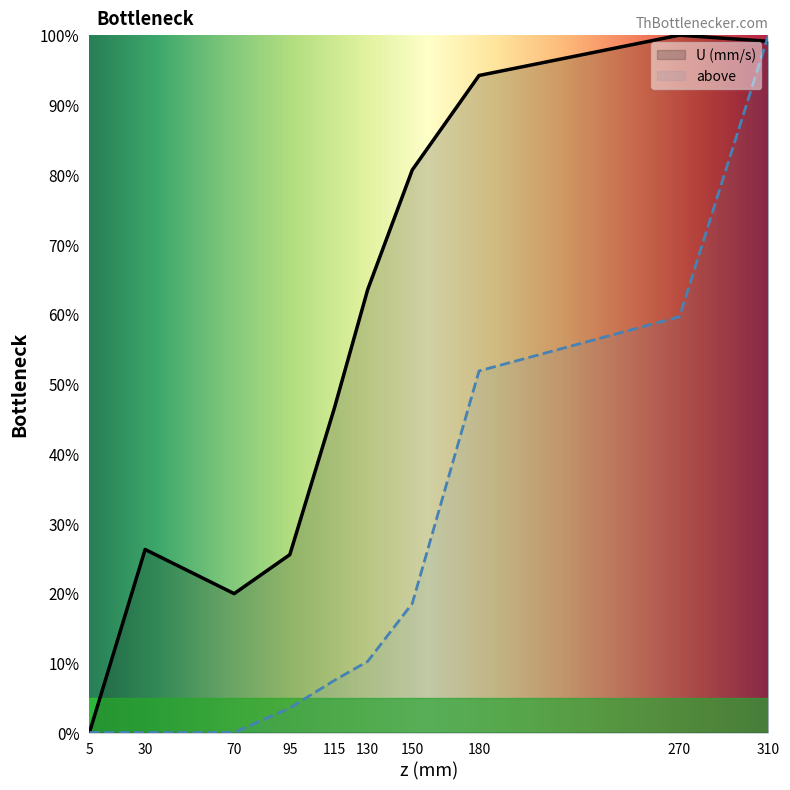

Which series ends up on top after the final intersection of U (mm/s) and above?

above